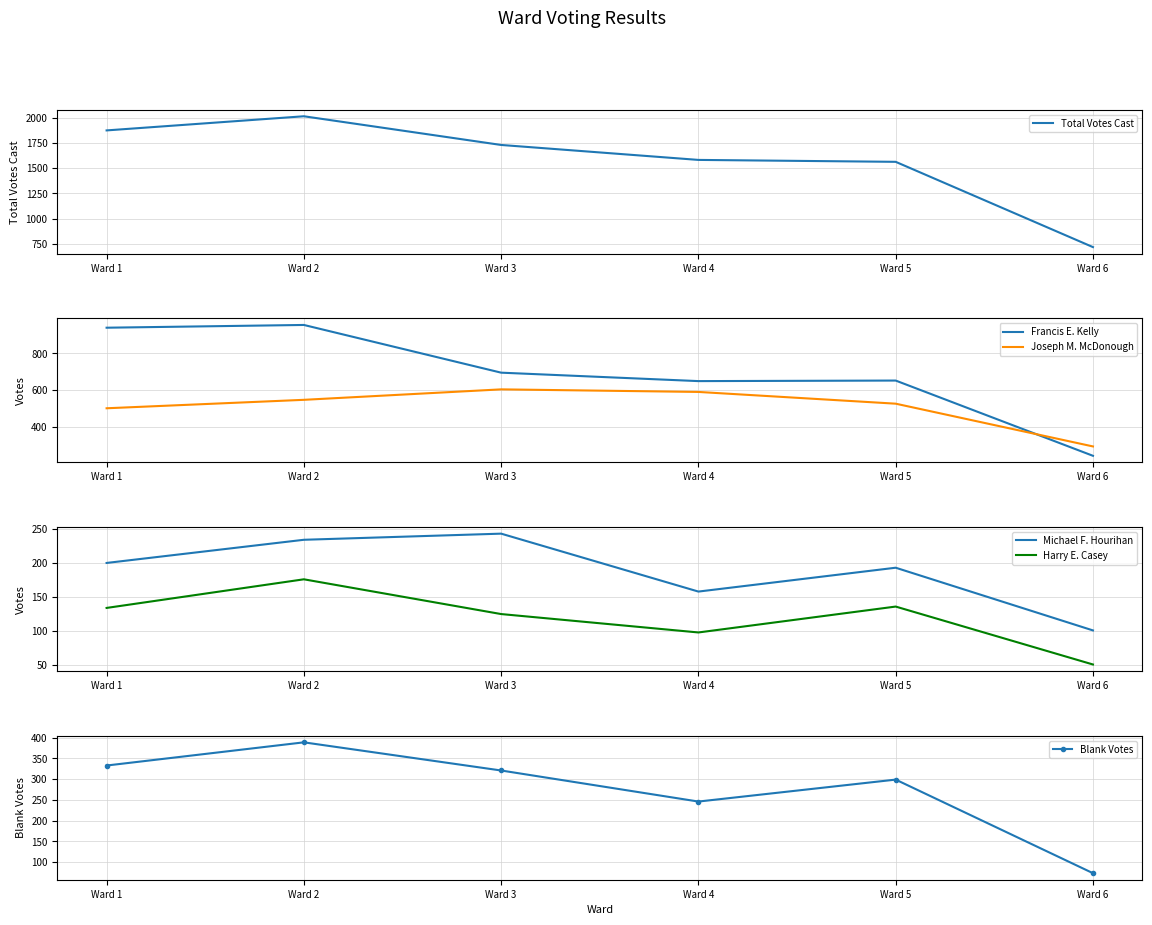

What is the highest value of the Blank Votes series?

389